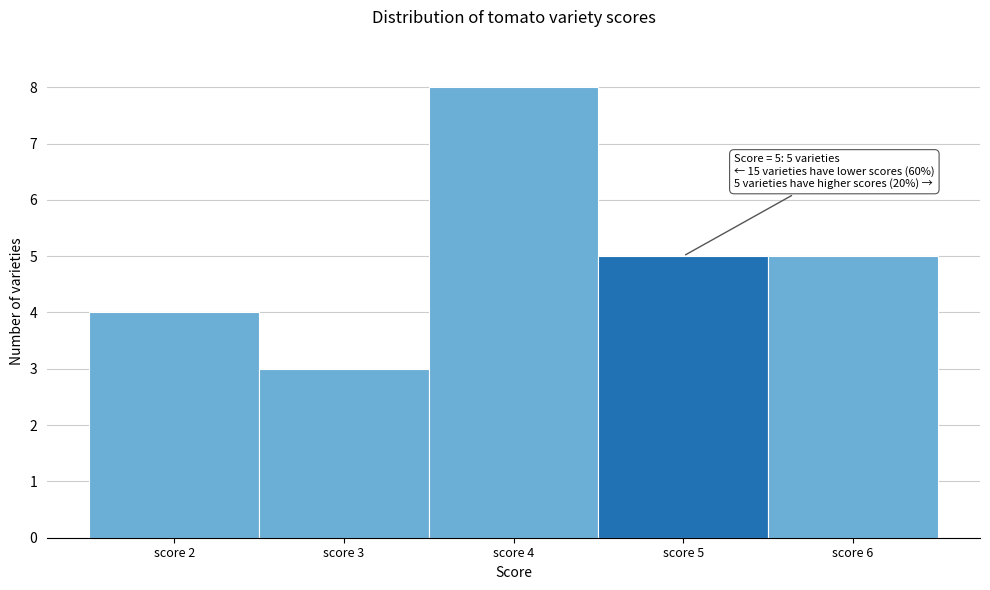

Over which range of the x-axis is the bar tallest?

3.5 to 4.5